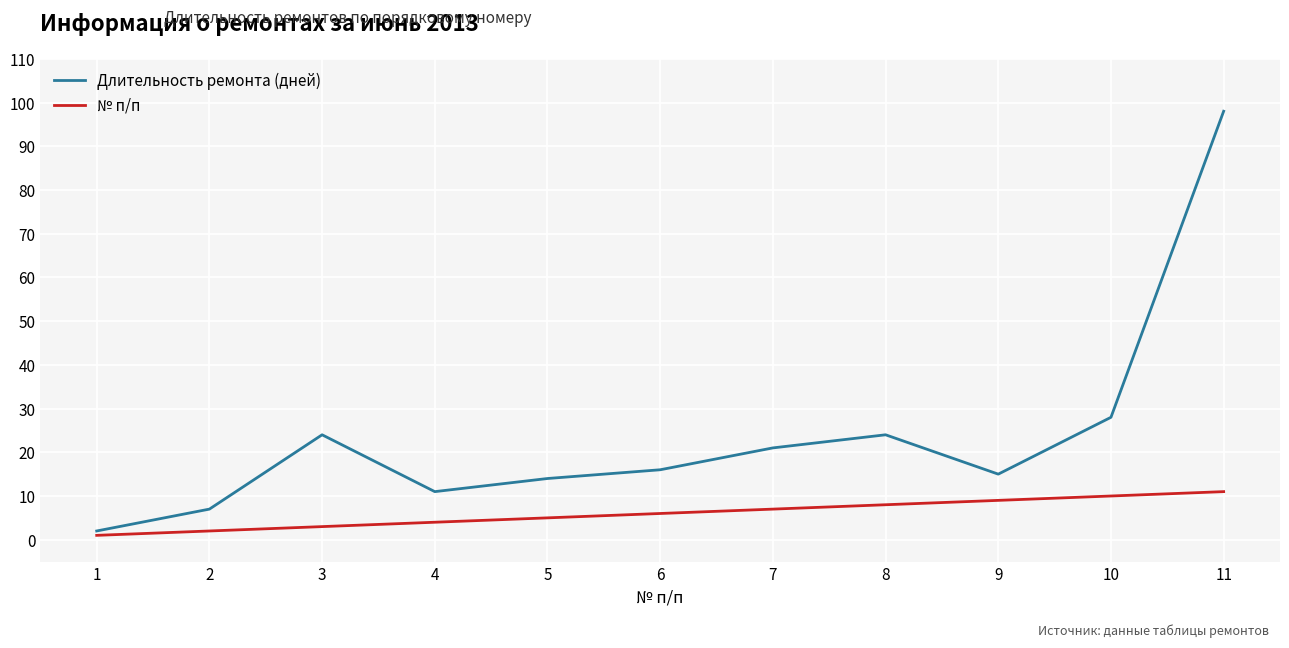

Which series has the largest total across all categories?

Длительность ремонта (дней)